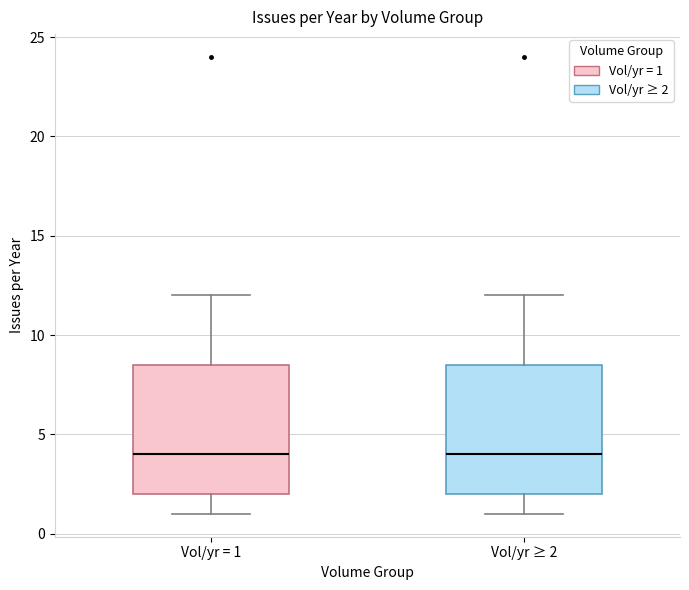

Where does the lower whisker of the box for Vol/yr = 1 end on the y-axis? The values are not printed on the chart, so give them approximately, as read against the axis.

1.0